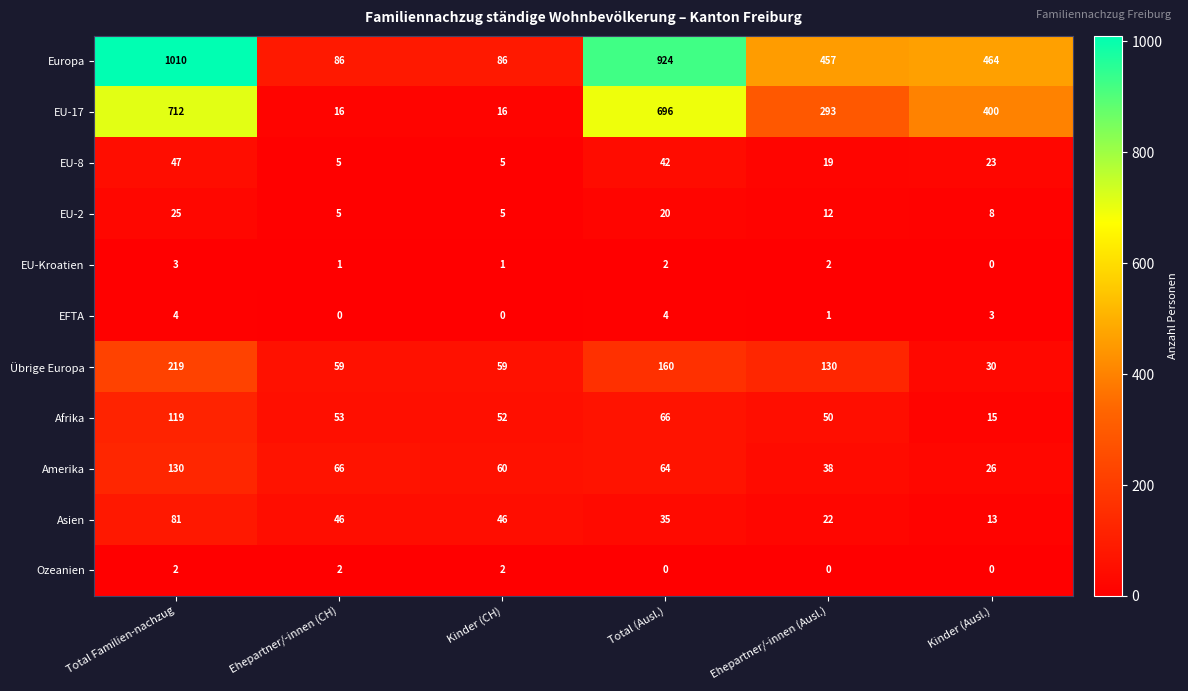

What is the difference between the maximum and minimum values in the Afrika series?

104